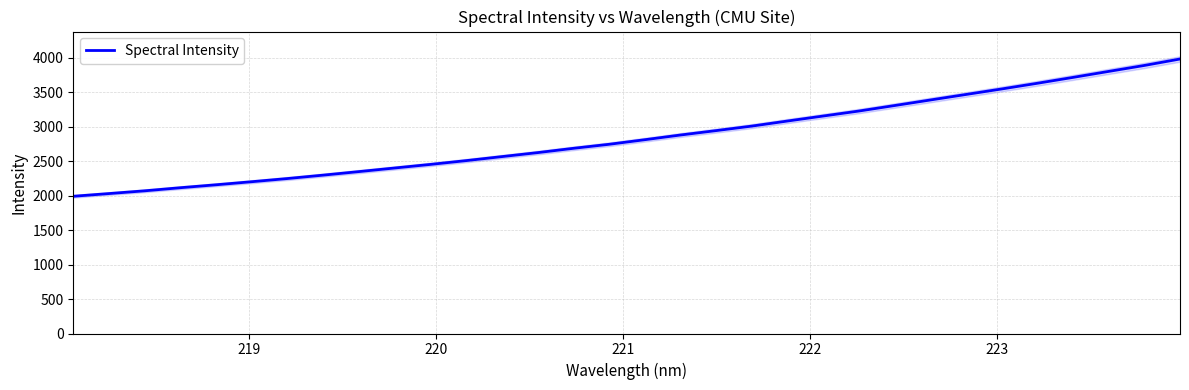

What is the minimum value for Spectral Intensity?

1990.1